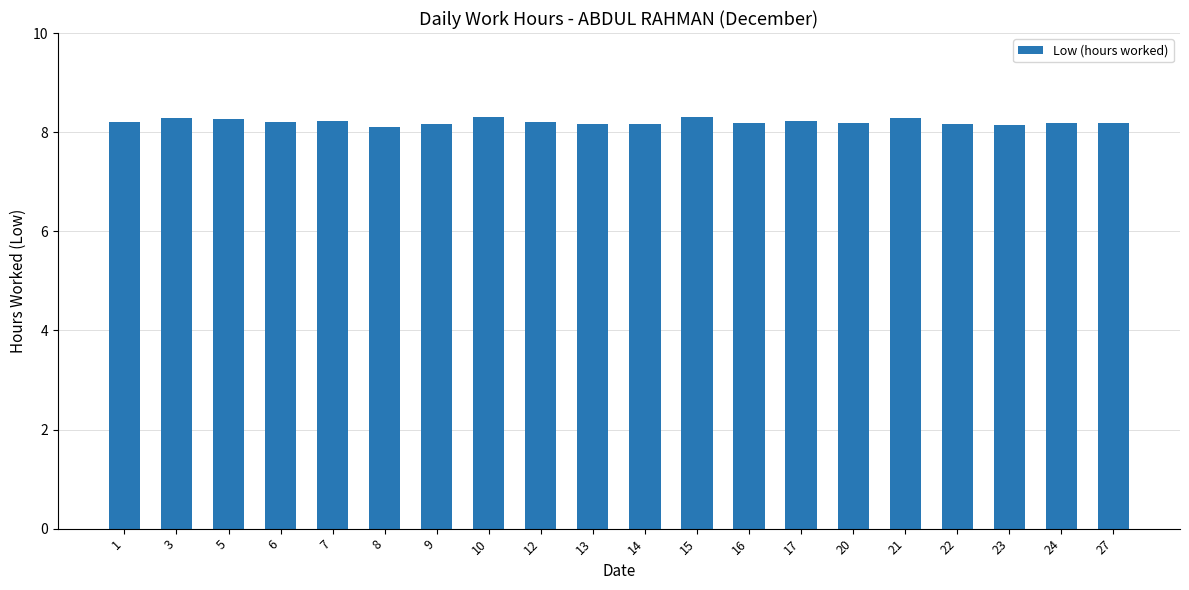

What is the change in value from 8 to 21?

+0.2